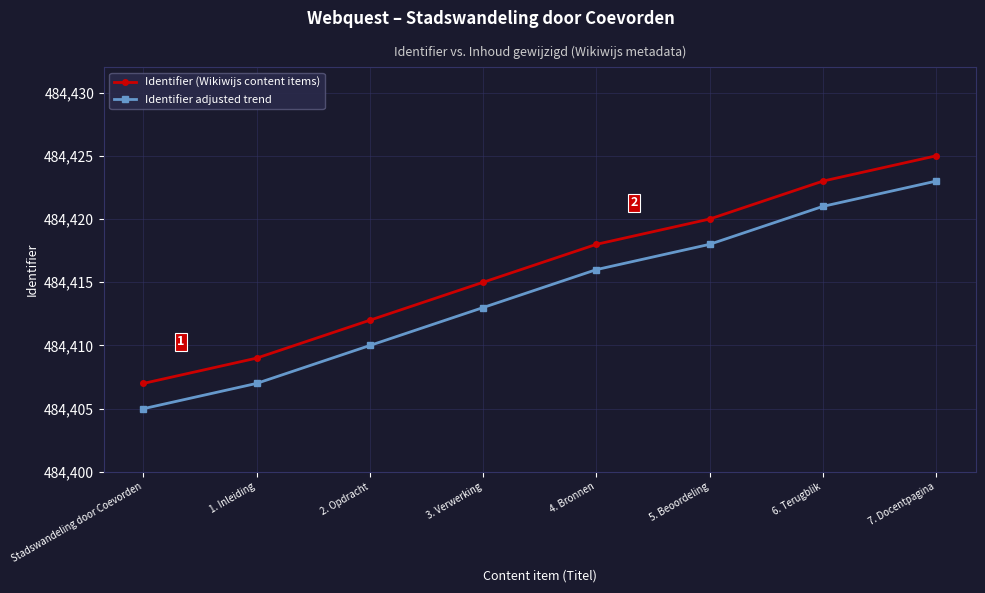

Reading right to left, transcribe all the data shown in this chart.

Identifier (Wikiwijs content items): 7. Docentpagina=484425	6. Terugblik=484423	5. Beoordeling=484420	4. Bronnen=484418	3. Verwerking=484415	2. Opdracht=484412	1. Inleiding=484409	Stadswandeling door Coevorden=484407
Identifier adjusted trend: 7. Docentpagina=484423	6. Terugblik=484421	5. Beoordeling=484418	4. Bronnen=484416	3. Verwerking=484413	2. Opdracht=484410	1. Inleiding=484407	Stadswandeling door Coevorden=484405